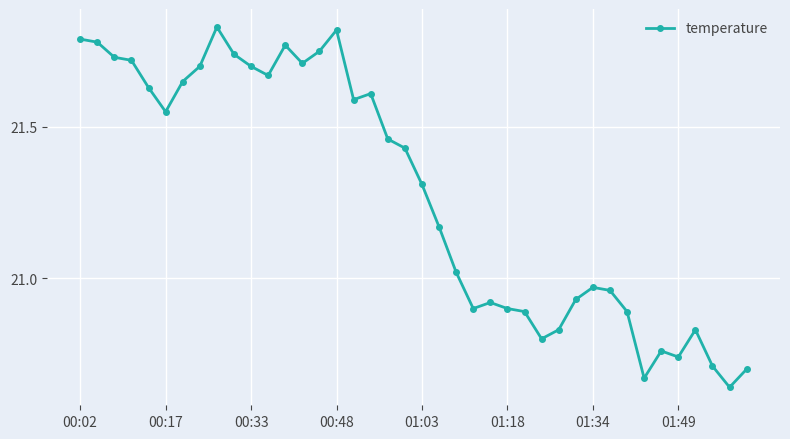

What is the sum of all values?

851.2